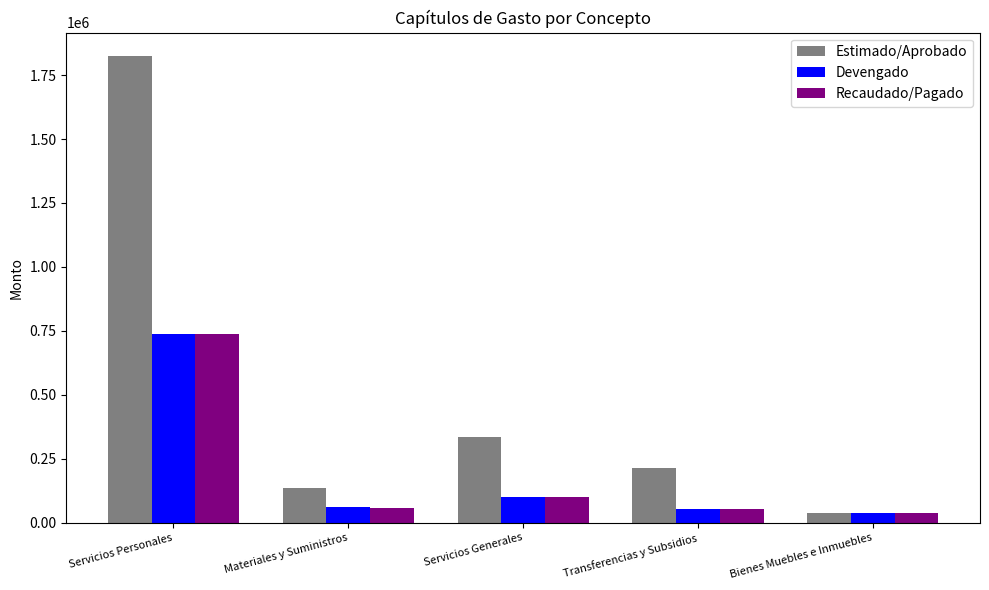

Which category has the lowest value in the Recaudado/Pagado series?

Bienes Muebles e Inmuebles